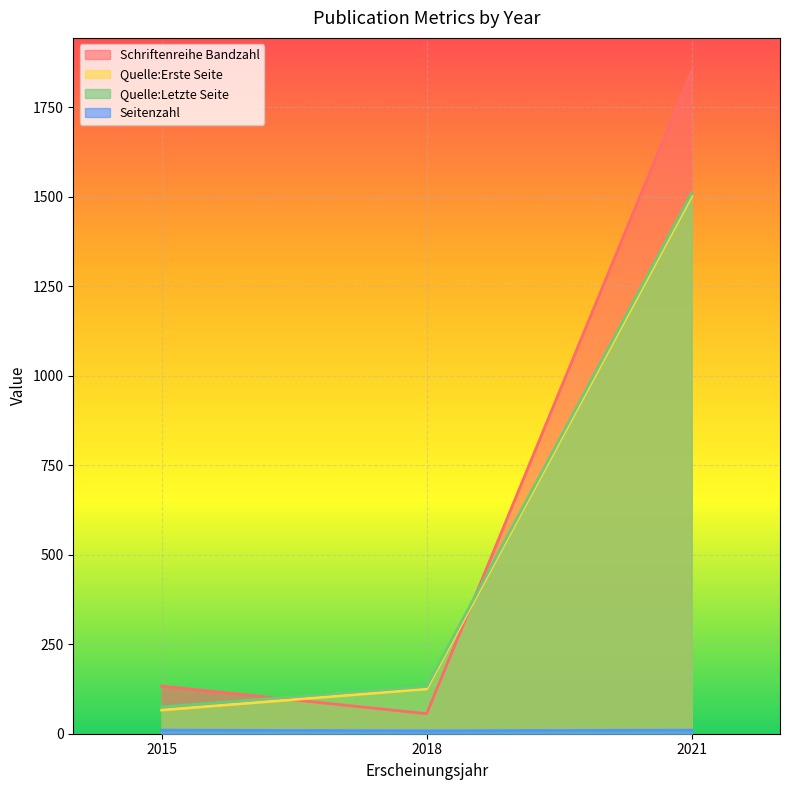

How many data points in Quelle:Letzte Seite are less than 132?

1